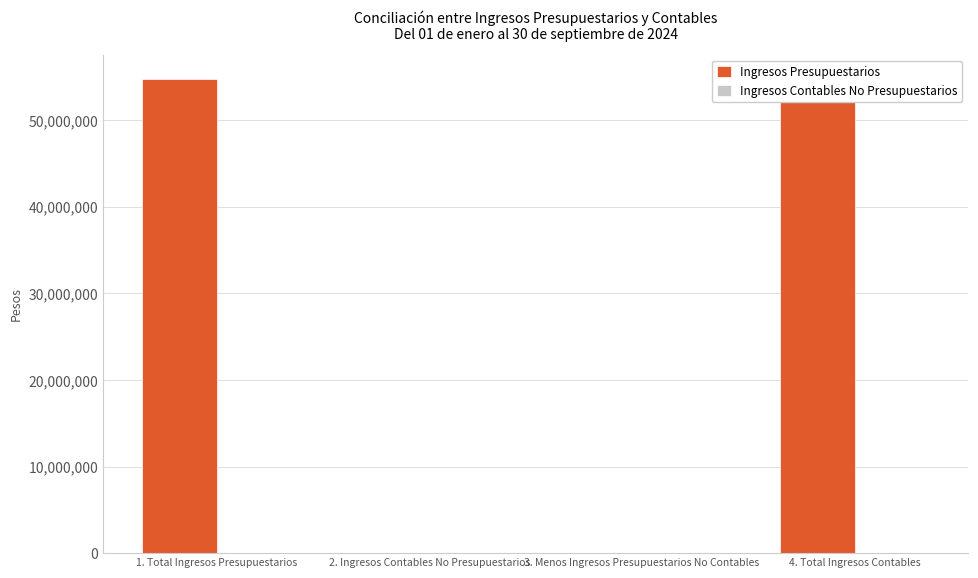

Count the number of data series in this chart.

2